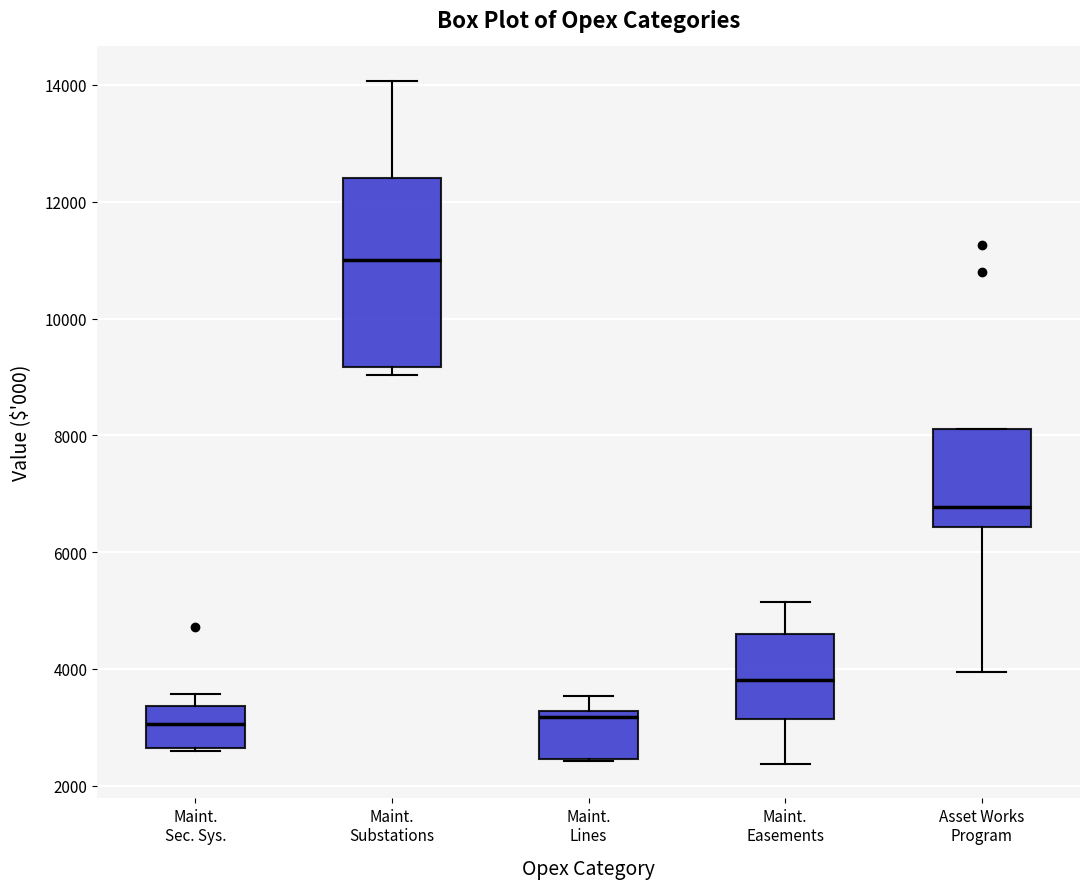

Reading left to right, read every box against the y-axis: the position of its median line, the range the box covers, and the ends of its whiskers. The values are not printed on the chart, so give them approximately, as read against the axis.

Maint. Sec. Sys.: median 3000, box 2600 to 3400, whiskers 2600 to 3600
Maint. Substations: median 11000, box 9200 to 12400, whiskers 9000 to 14000
Maint. Lines: median 3200 (just below the box's upper edge), box 2400 to 3200, whiskers 2400 to 3600
Maint. Easements: median 3800, box 3200 to 4600, whiskers 2400 to 5200
Asset Works Program: median 6800, box 6400 to 8200, whiskers 4000 to 8200